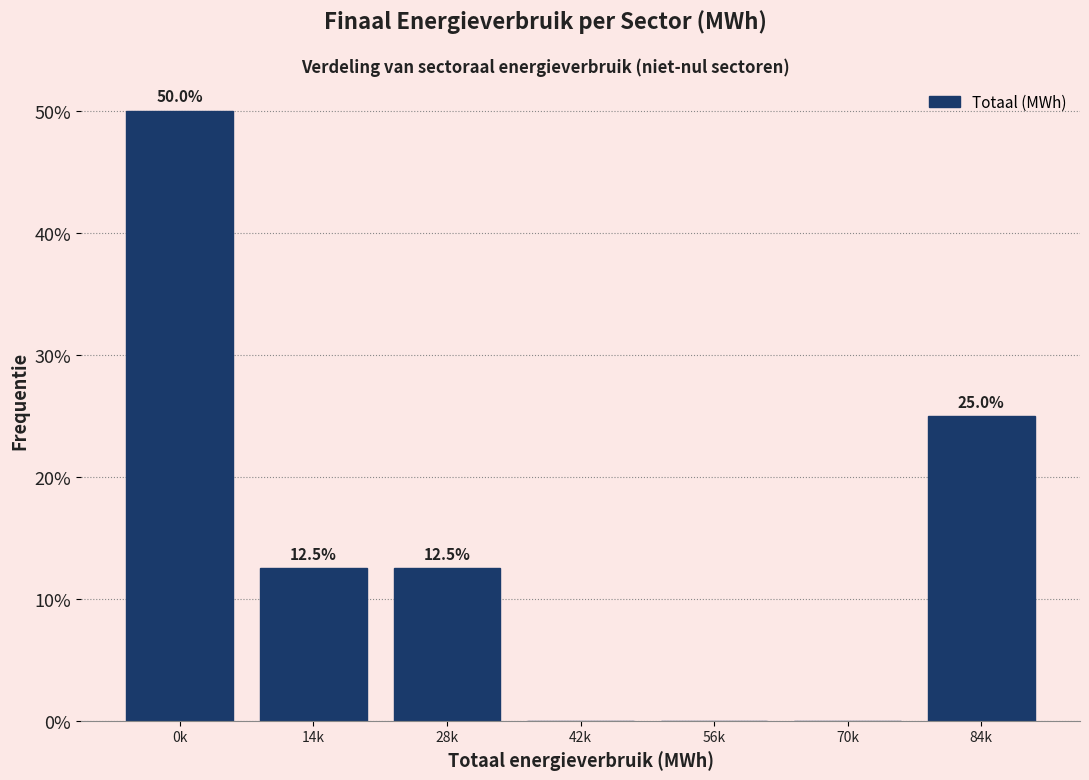

Reading right to left, list all the values displayed in this chart.

84k=25.0	70k=0.0	56k=0.0	42k=0.0	28k=12.5	14k=12.5	0k=50.0